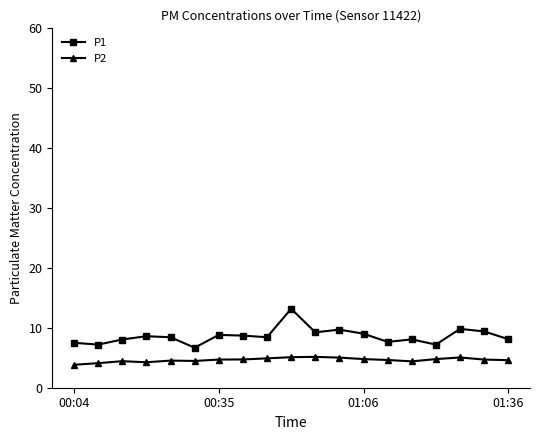

True or false: P2 has more than 1 points higher than both neighbors.

True